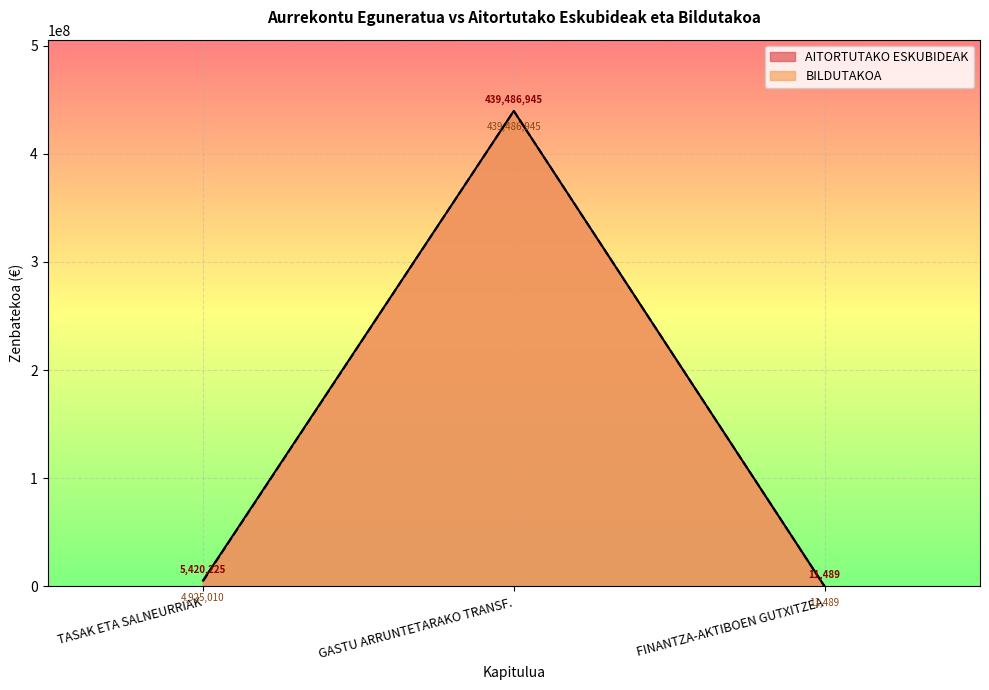

What position from the left is GASTU ARRUNTETARAKO TRANSF.?

2